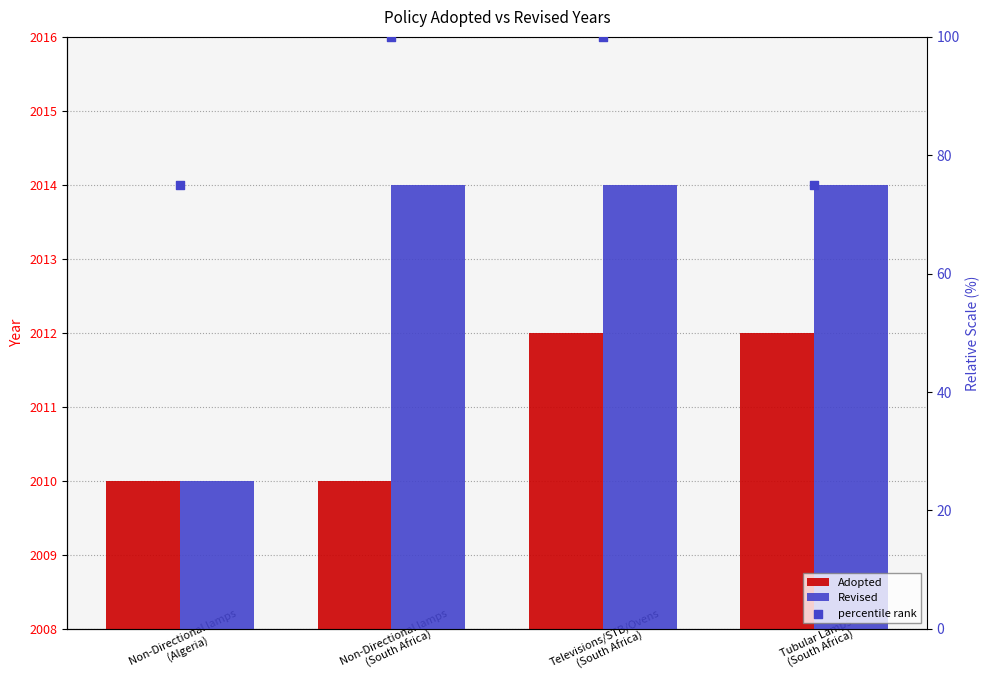

Which series contains the lowest Y value?

percentile rank